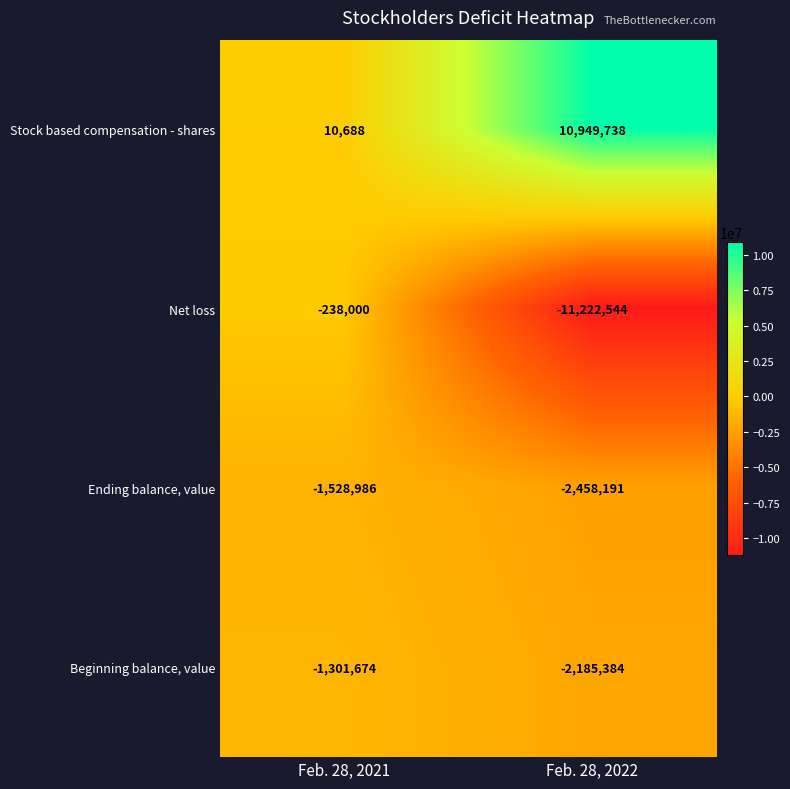

Which series changed the most between Feb. 28, 2021 and Feb. 28, 2022?

Net loss